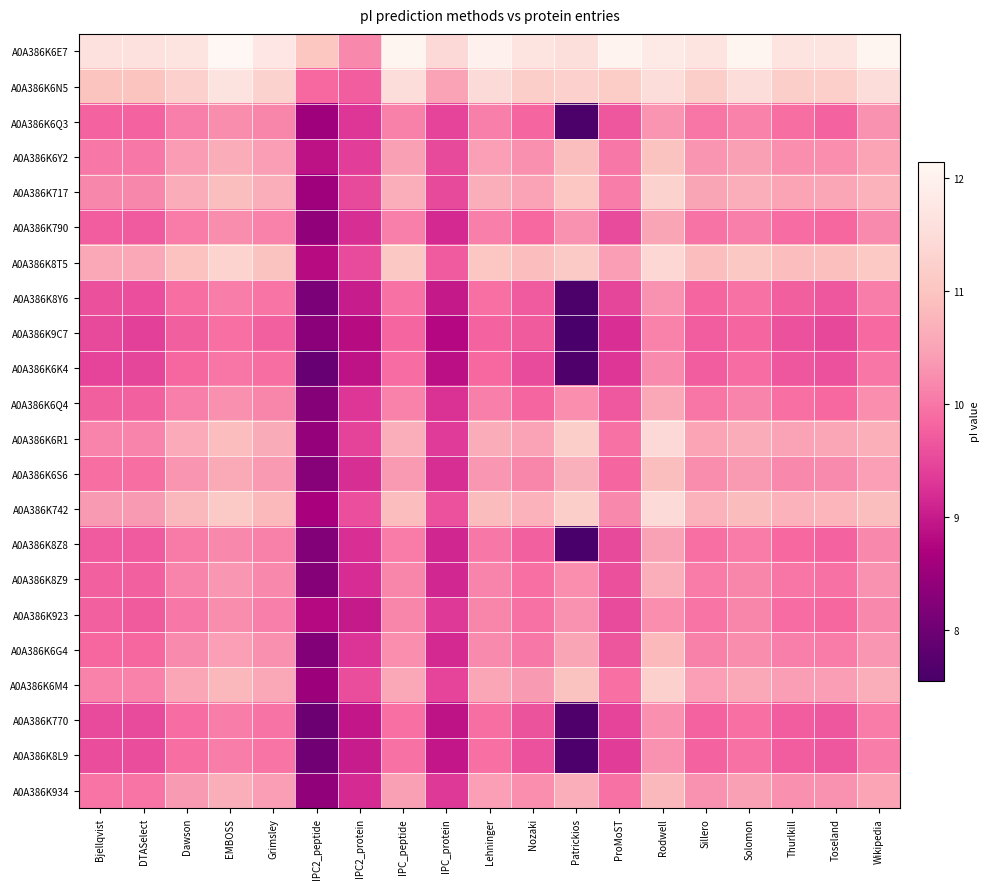

How many series are shown in this chart?

22